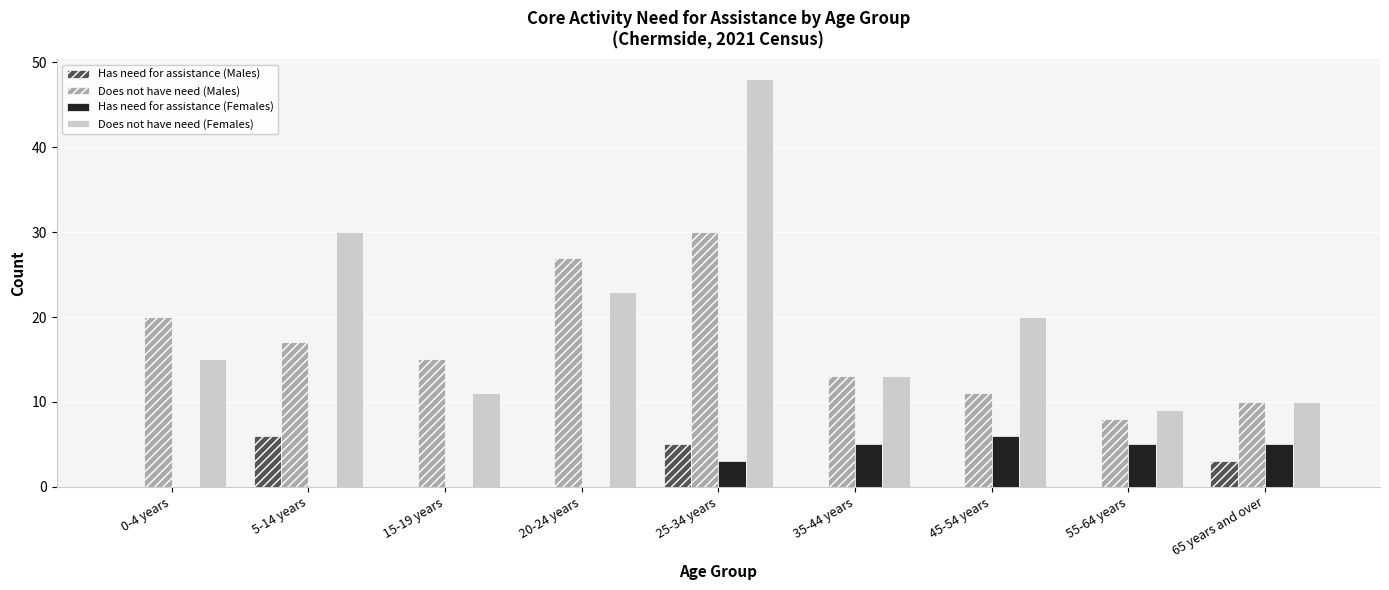

Reading left to right, transcribe all the data shown in this chart.

Has need for assistance (Males): 0-4 years=0	5-14 years=6	15-19 years=0	20-24 years=0	25-34 years=5	35-44 years=0	45-54 years=0	55-64 years=0	65 years and over=3
Does not have need (Males): 0-4 years=20	5-14 years=17	15-19 years=15	20-24 years=27	25-34 years=30	35-44 years=13	45-54 years=11	55-64 years=8	65 years and over=10
Has need for assistance (Females): 0-4 years=0	5-14 years=0	15-19 years=0	20-24 years=0	25-34 years=3	35-44 years=5	45-54 years=6	55-64 years=5	65 years and over=5
Does not have need (Females): 0-4 years=15	5-14 years=30	15-19 years=11	20-24 years=23	25-34 years=48	35-44 years=13	45-54 years=20	55-64 years=9	65 years and over=10